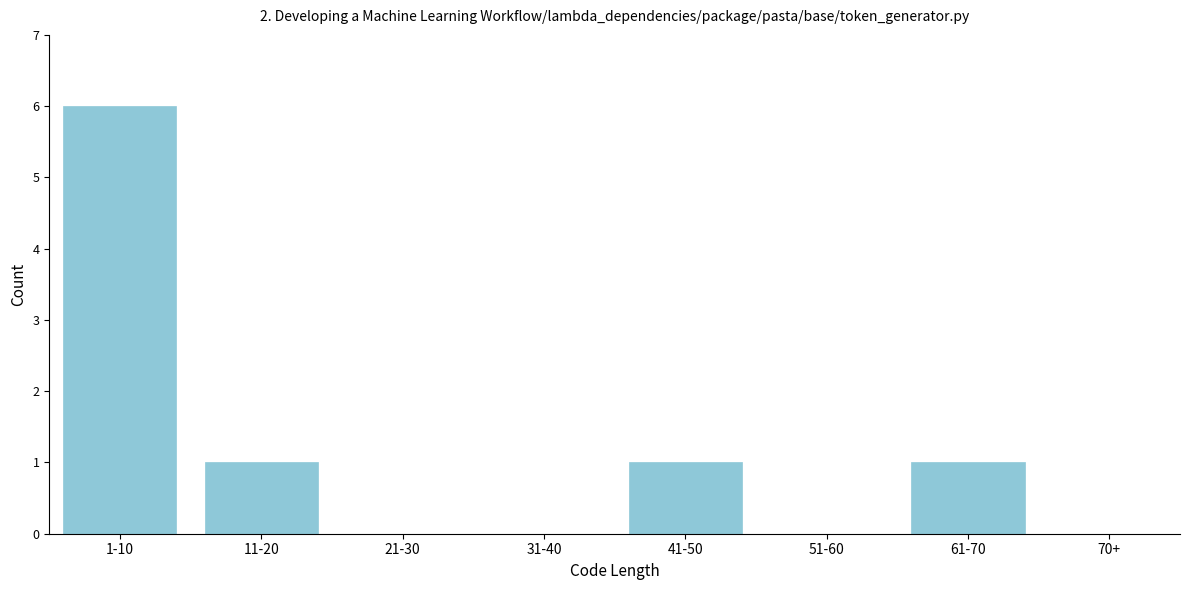

Reading right to left, extract all data points from this chart.

70+=0	61-70=1	51-60=0	41-50=1	31-40=0	21-30=0	11-20=1	1-10=6